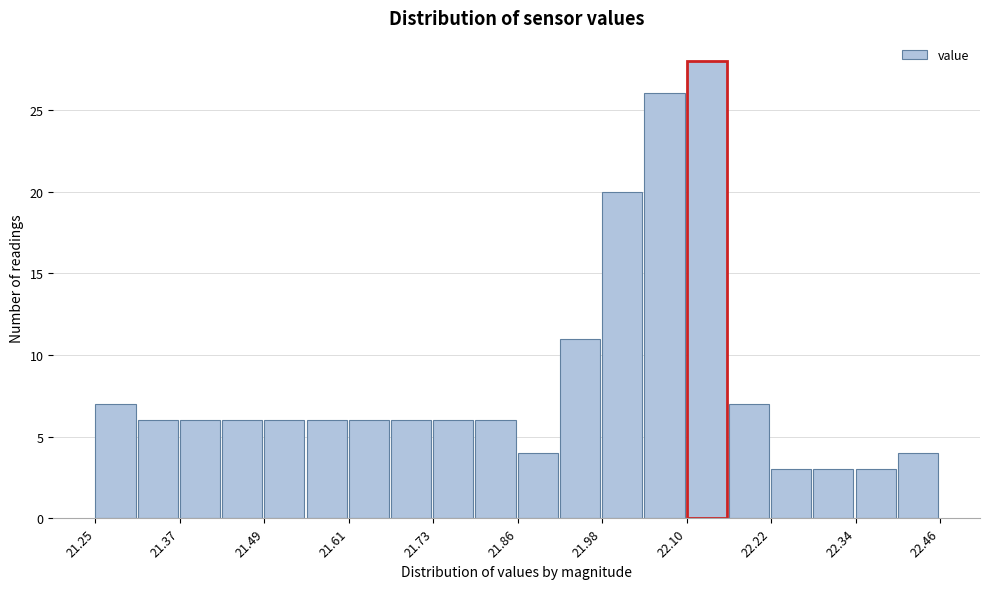

Around what value on the x-axis is the tallest bar? Give the approximate position of its centre, as read against the axis.

22.12